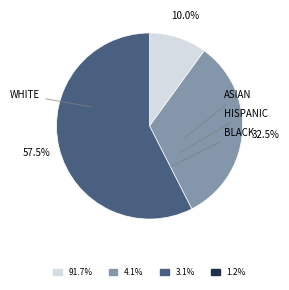

Is there any slice that represents more than half of the pie?

Yes